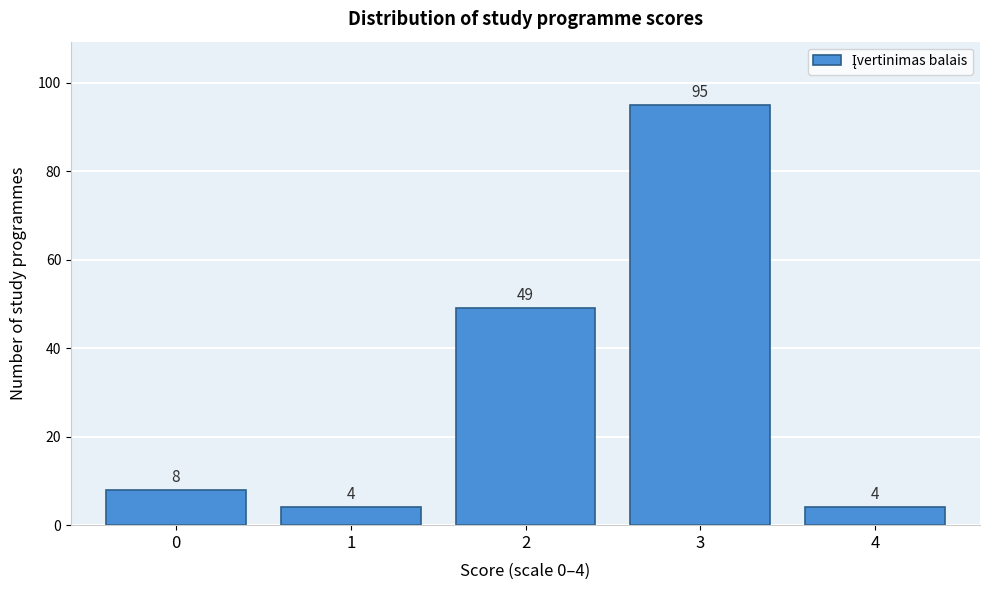

Reading right to left, what are all the values shown in this chart?

4=4	3=95	2=49	1=4	0=8